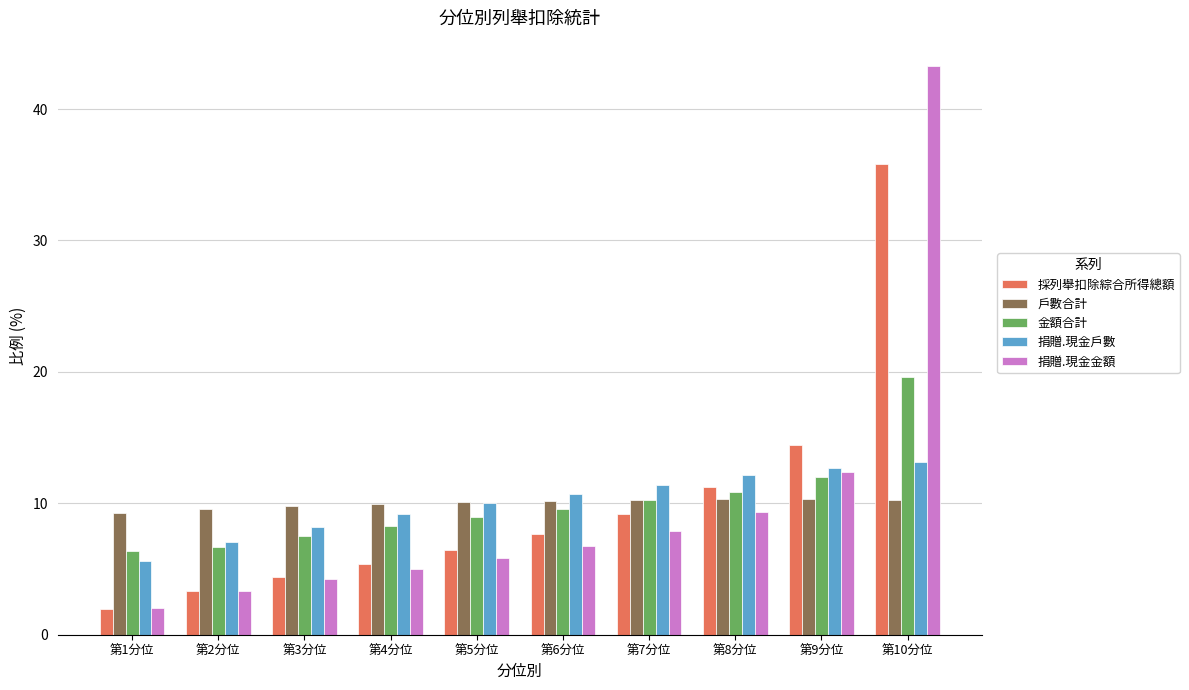

What is the label of the 2nd bar from the right?

第9分位